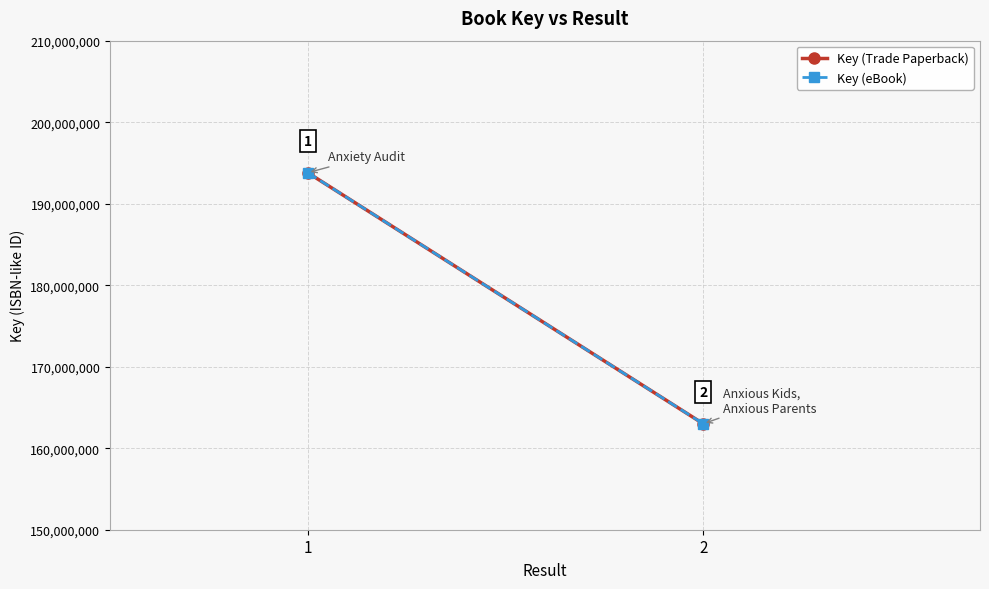

True or false: Key (Trade Paperback) has a value of 163003093 at 2.

True